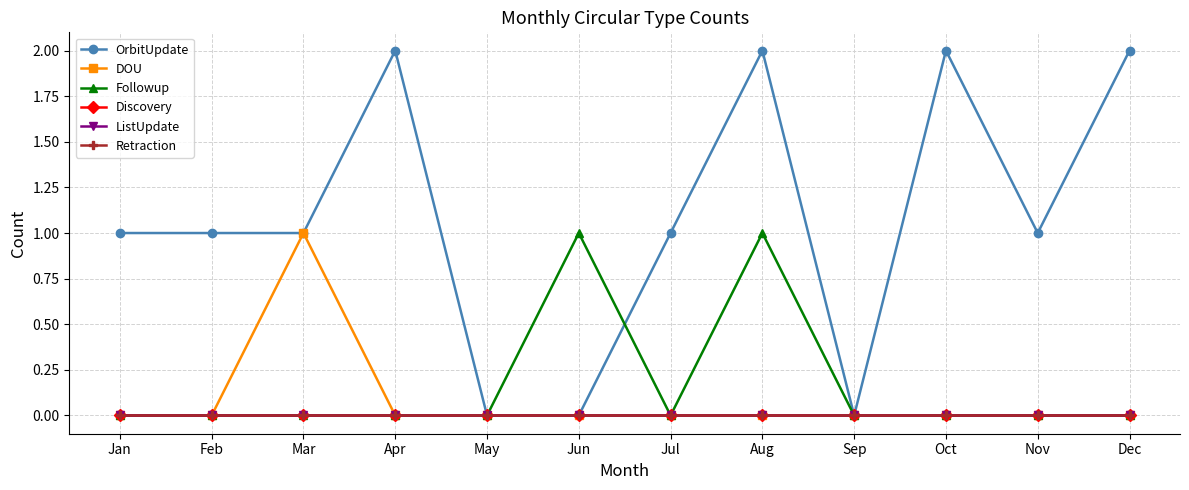

What are all the series names shown in the legend?

OrbitUpdate, DOU, Followup, Discovery, ListUpdate, Retraction